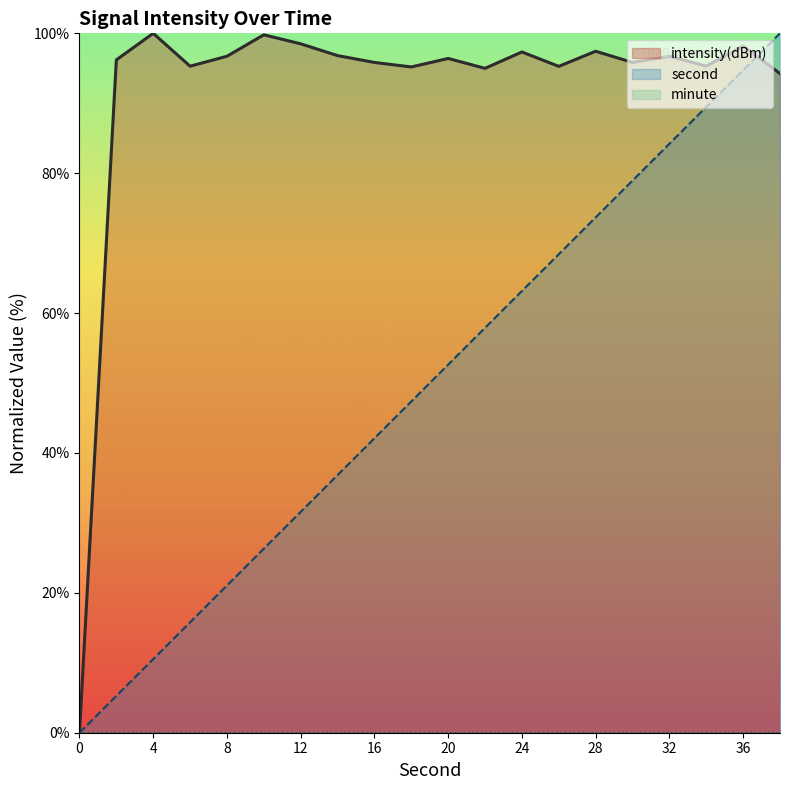

How many times do second and intensity cross each other?

1